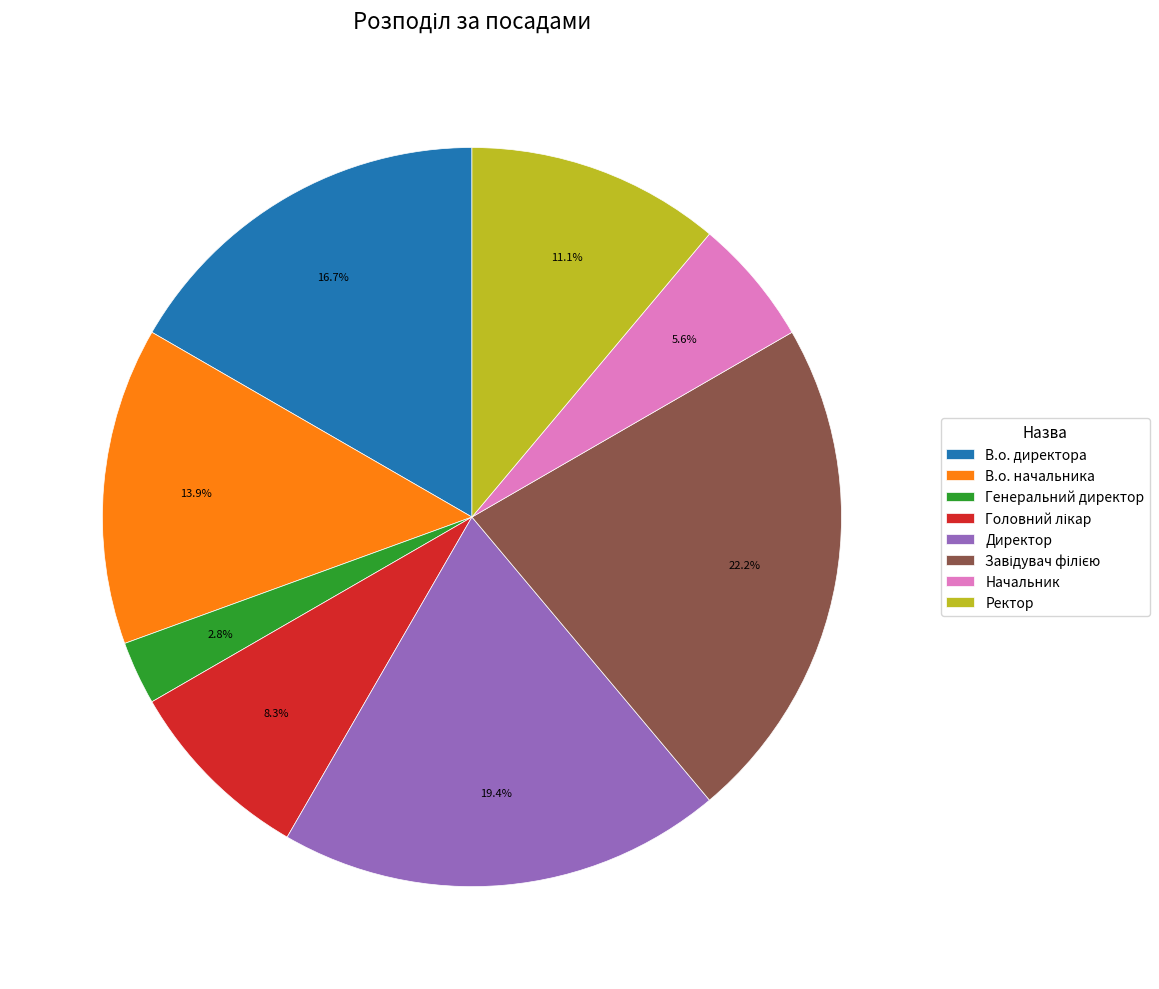

Which category has the smallest portion of the pie?

Генеральний директор